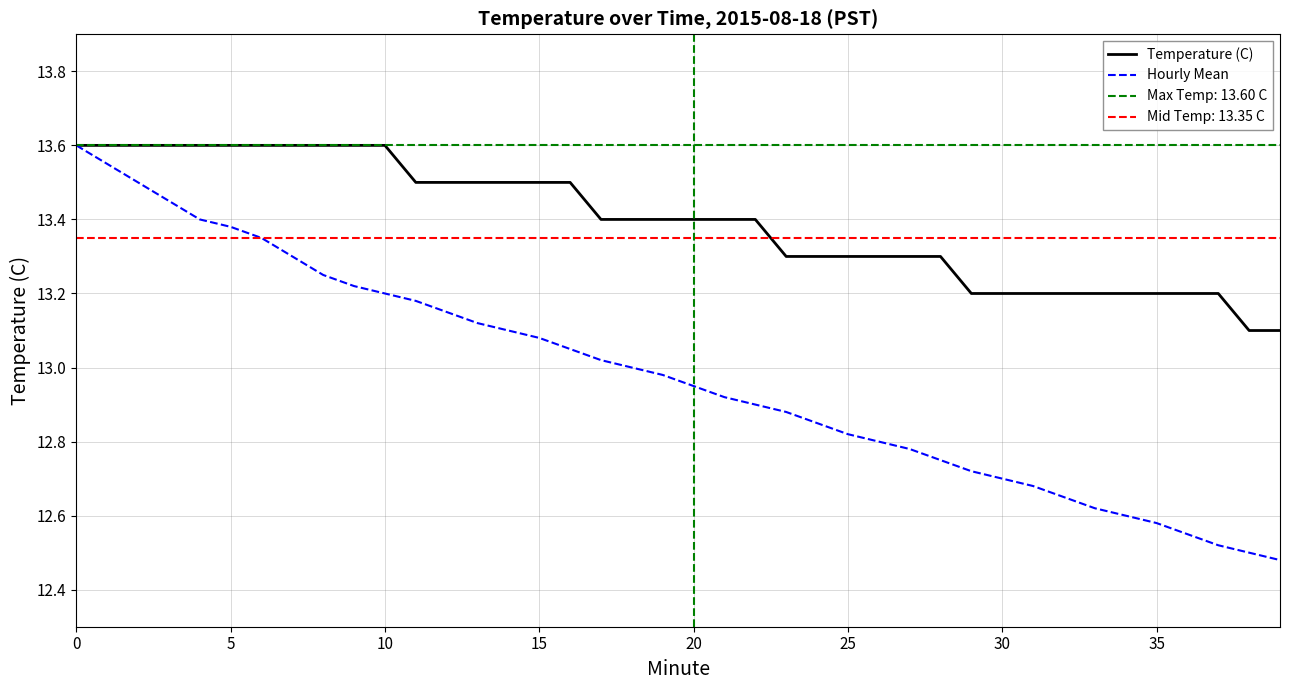

List the series in order of their peak value, highest first.

Temperature (C), Hourly Mean